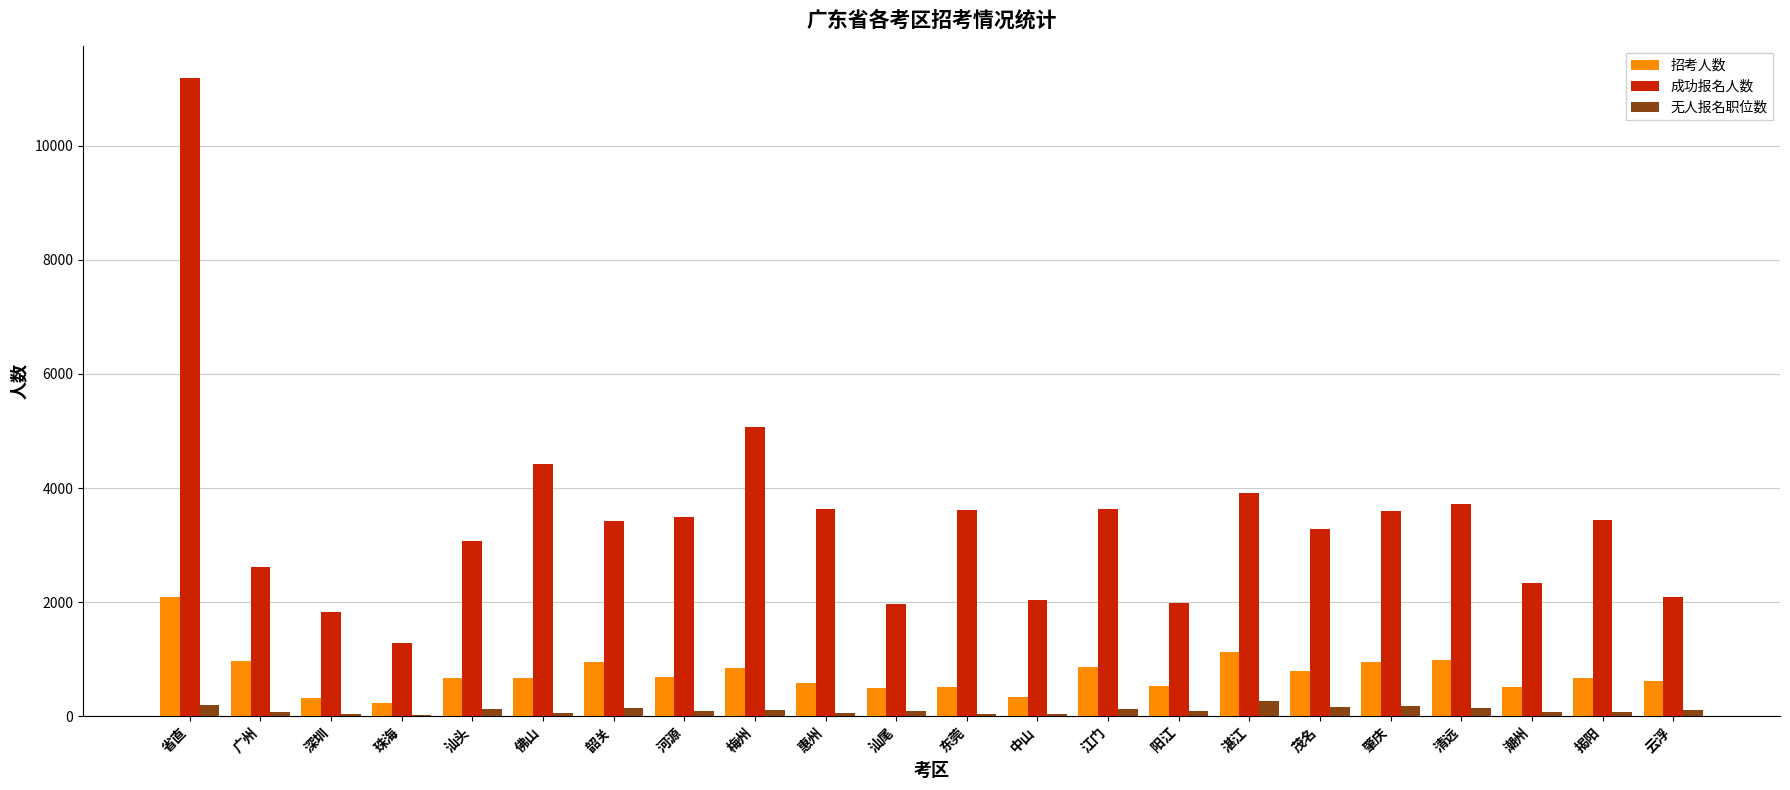

The value of 成功报名人数 at 茂名 is 3273. True or false?

True